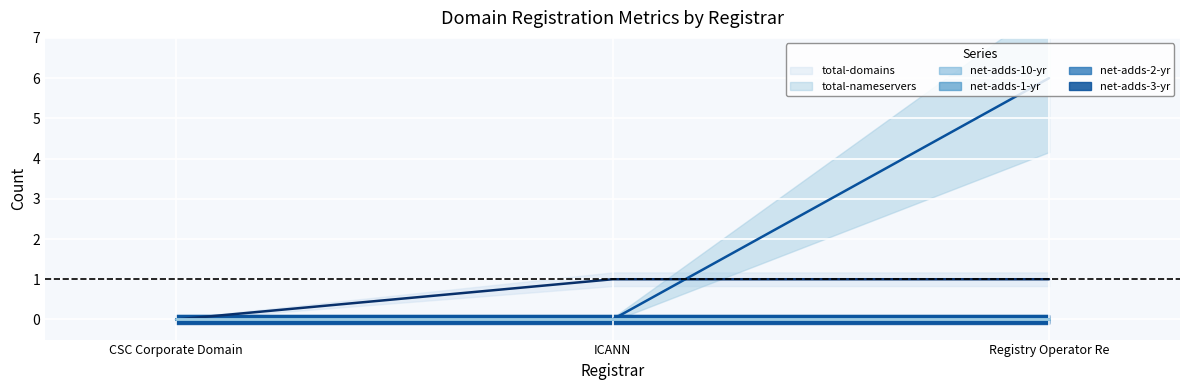

Which category has the highest value in the net-adds-2-yr series?

CSC Corporate Domains, Inc.